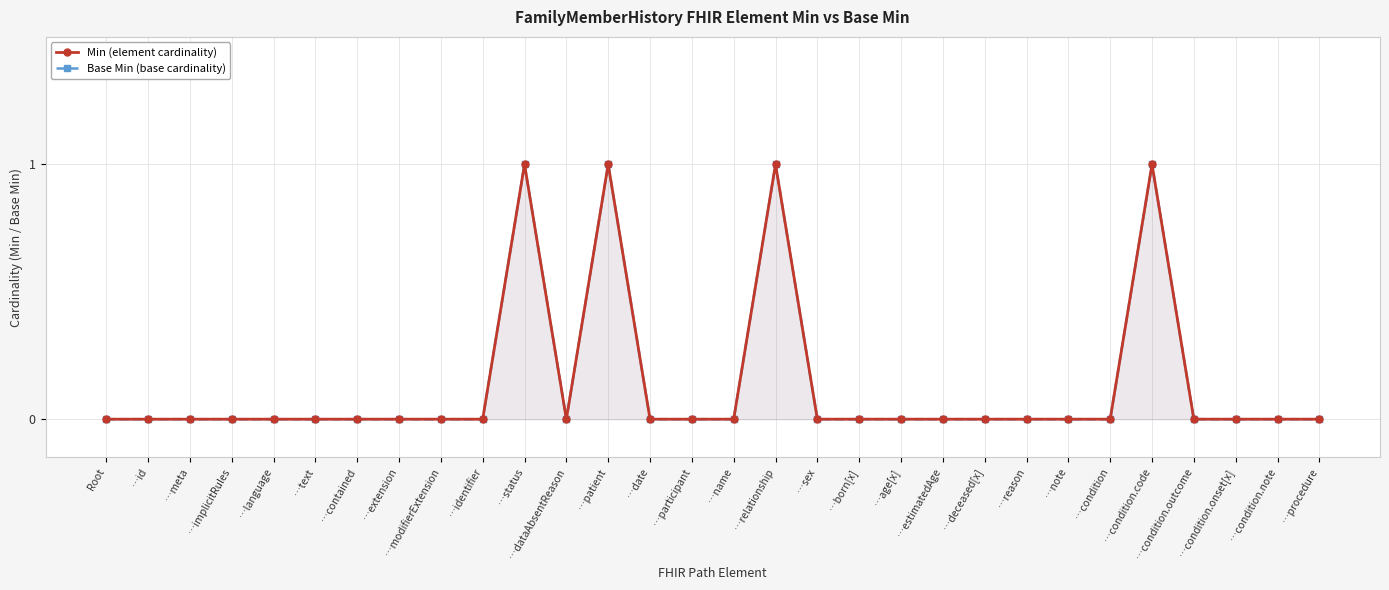

True or false: Min (element cardinality) and Base Min (base cardinality) cross at least once.

False